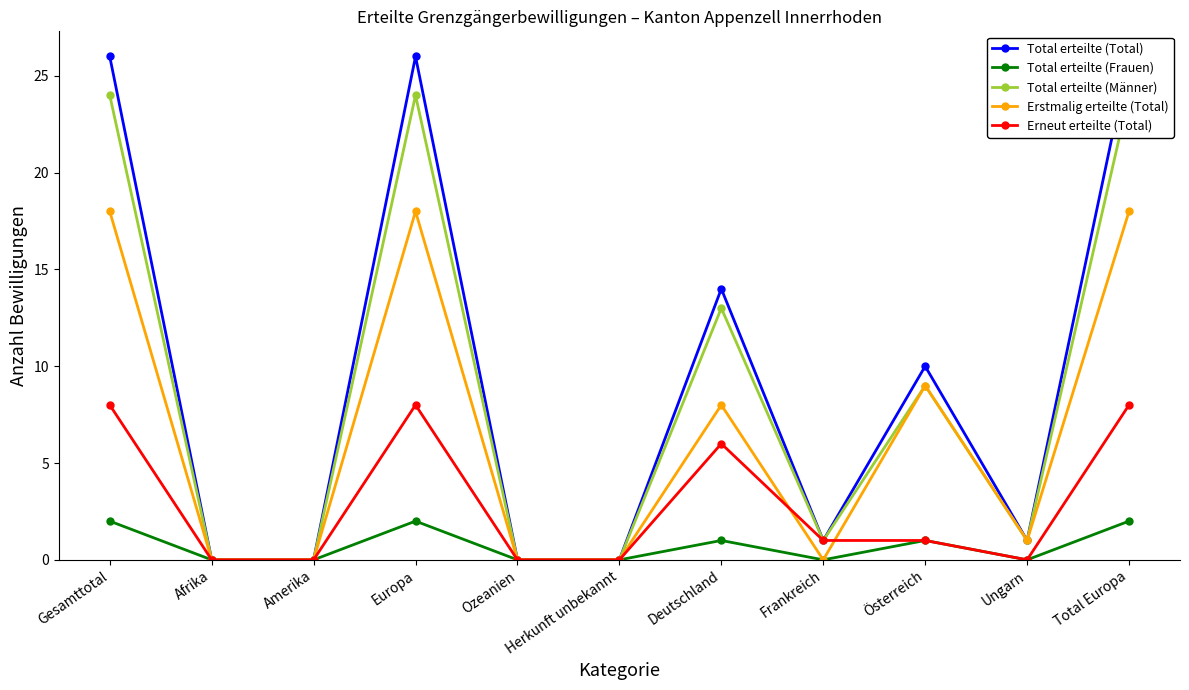

Which category has the highest value in the Total erteilte (Männer) series?

Gesamttotal